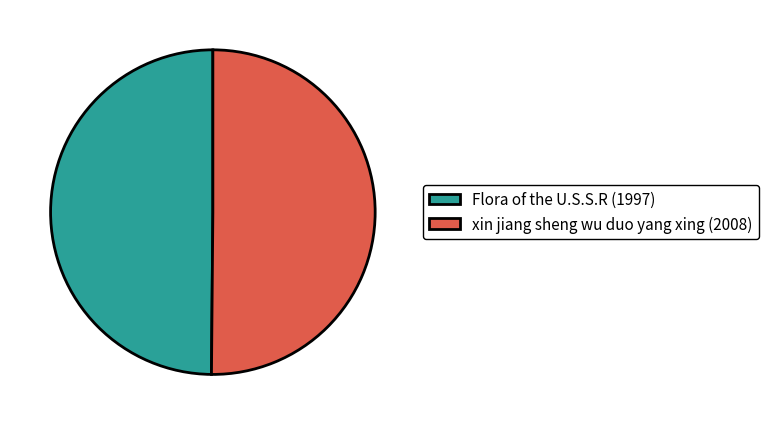

The xin jiang sheng wu duo yang xing (2008) slice represents 45% of the pie. True or false?

False